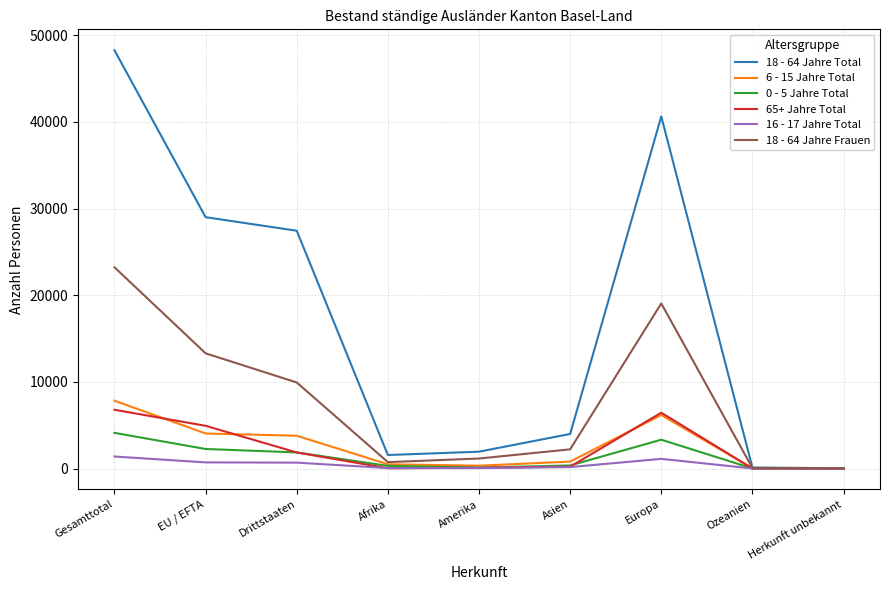

Is the value of 65+ Jahre Total at Drittstaaten greater than the value of 16 - 17 Jahre Total at EU / EFTA?

Yes